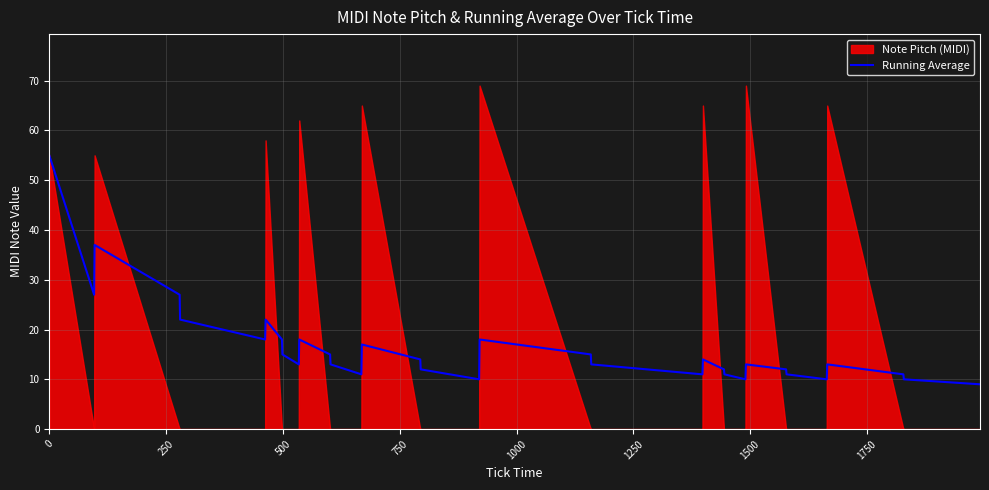

What is the lowest value of the Running Average series?

9